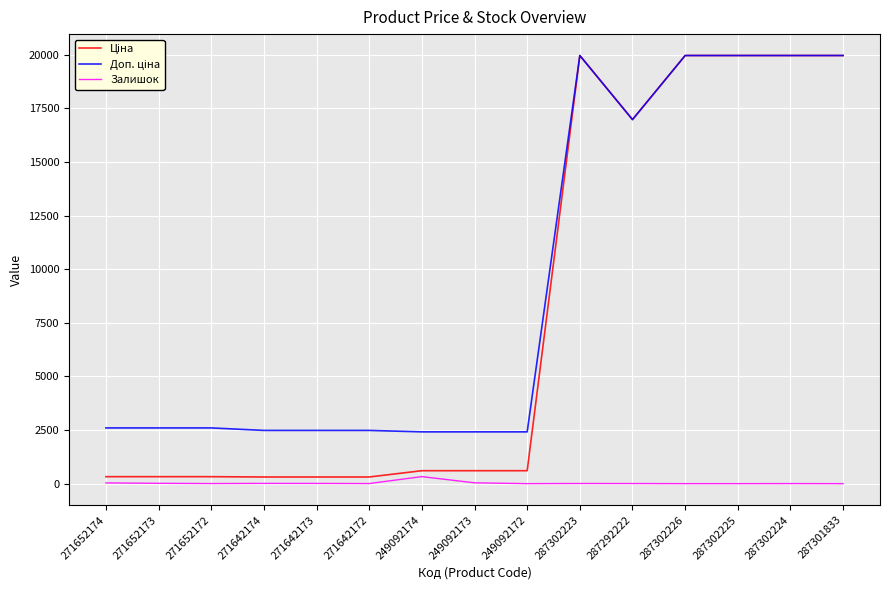

What is the total value across all series at 287301833?

39928.3